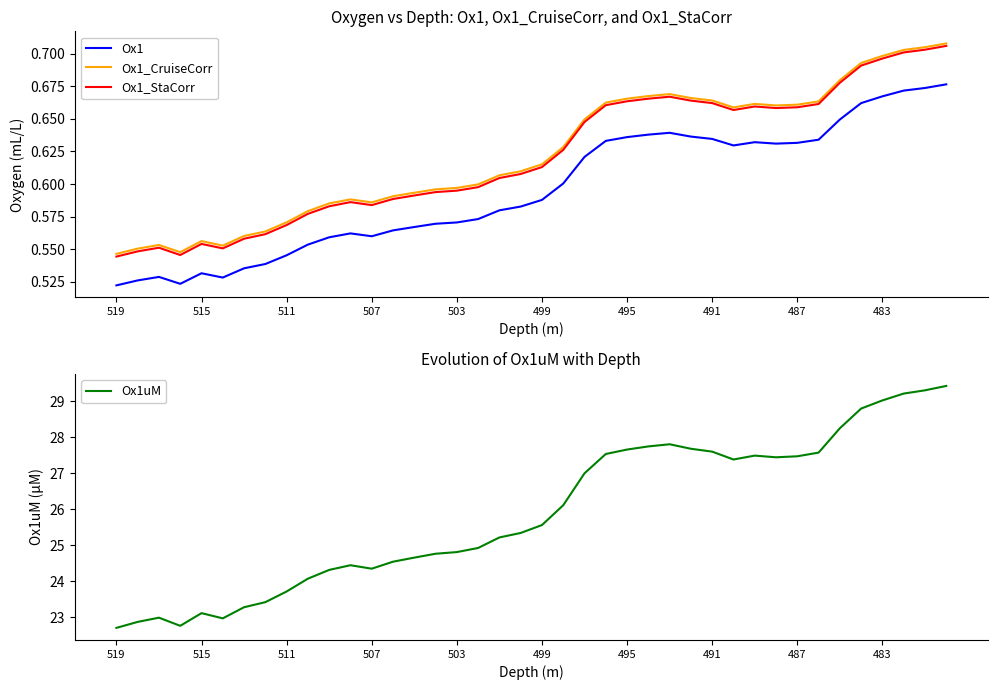

True or false: Ox1_CruiseCorr and Ox1_StaCorr cross at least once.

False